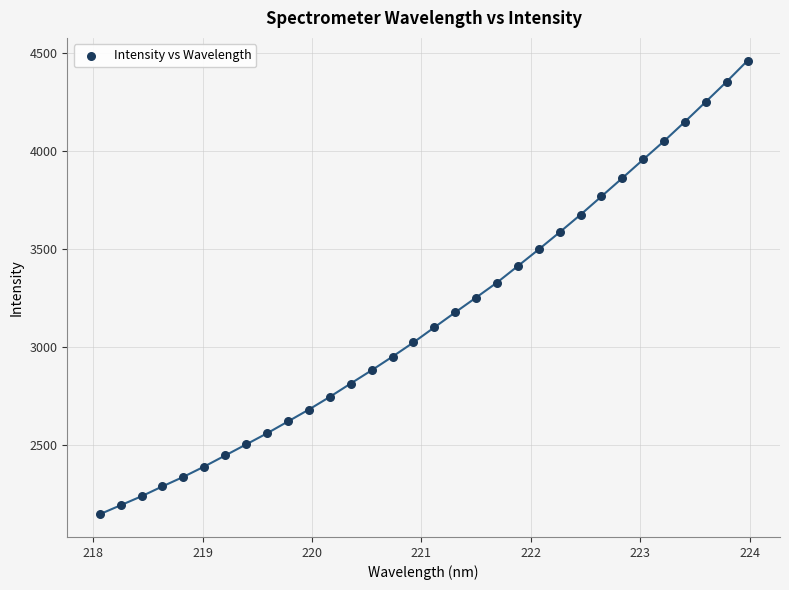

What is the range of X values (max minus min)?

5.9